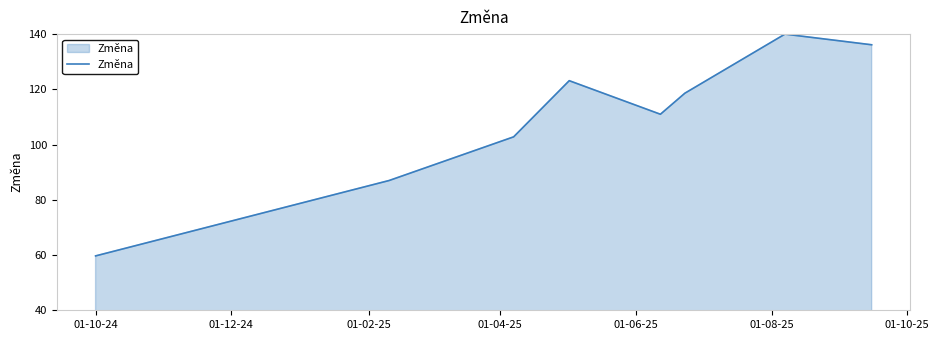

True or false: there are more than 1 points higher than both neighbors.

True